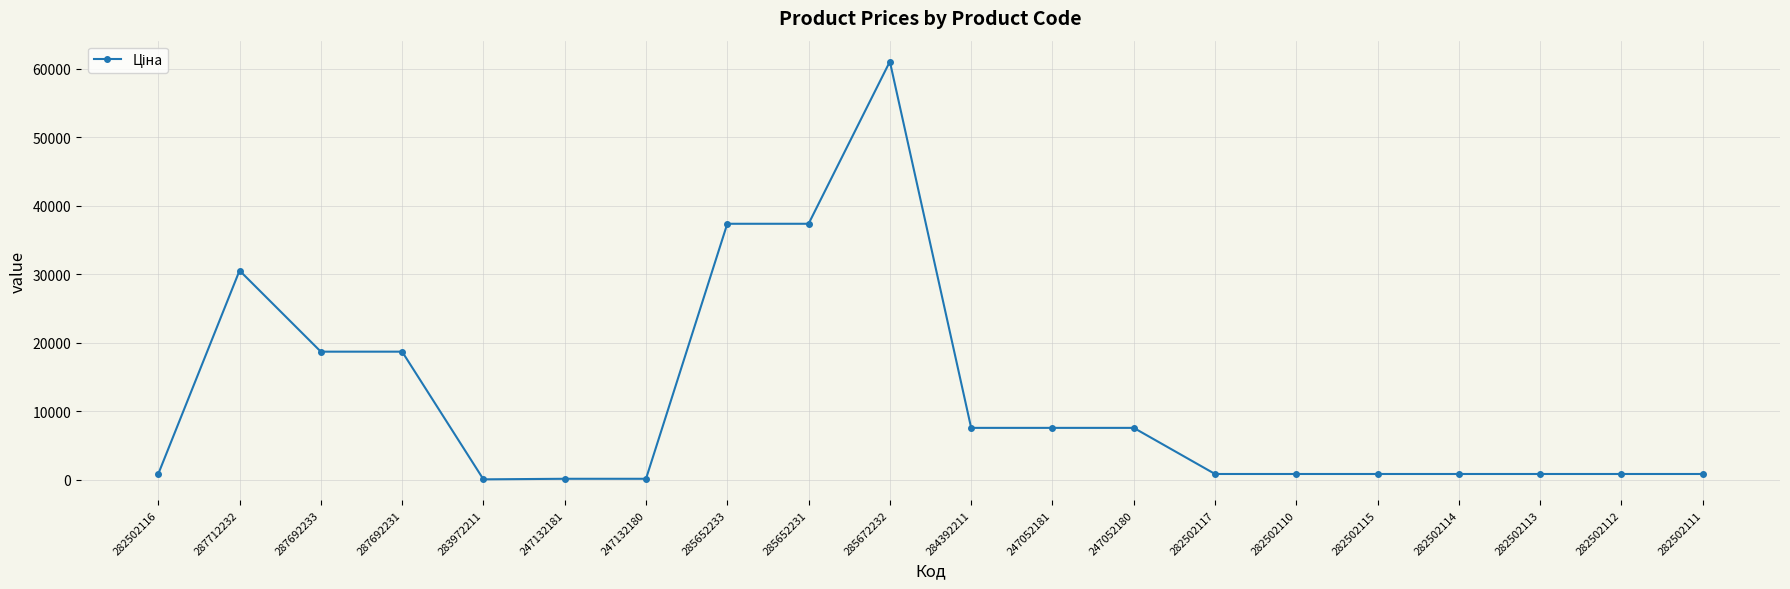

The chart shows a value of 10097.5 at 247052181. True or false?

False